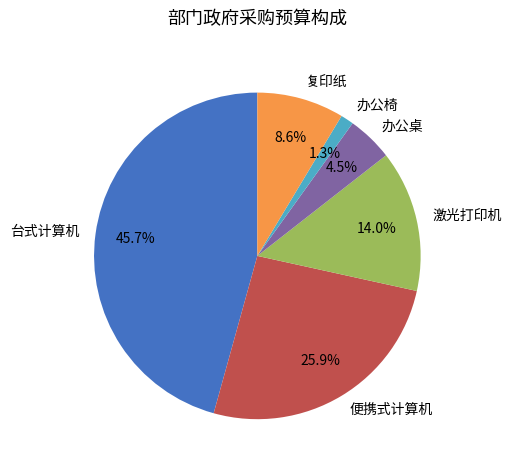

Which slice is the smallest?

办公椅